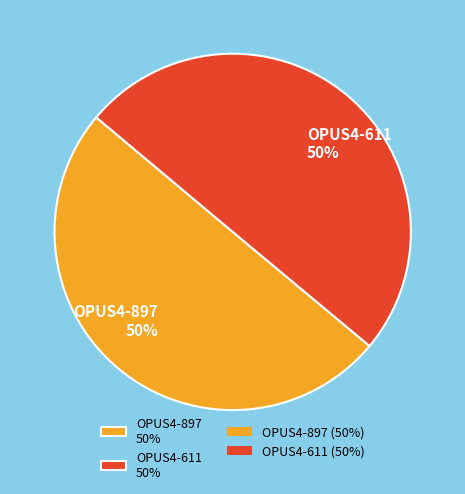

How many slices are in this pie chart?

2